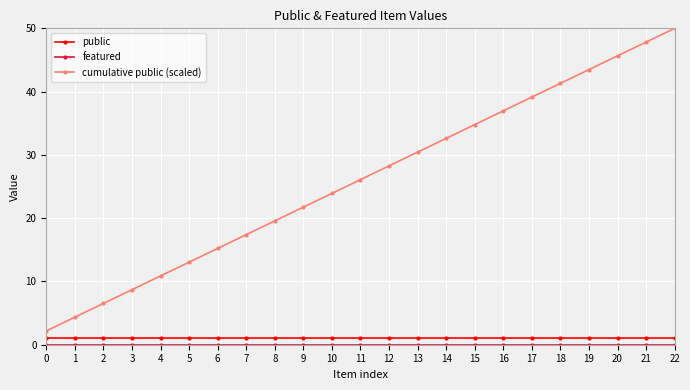

What is the value of the cumulative public (scaled) point at the 18th from the left?

39.1